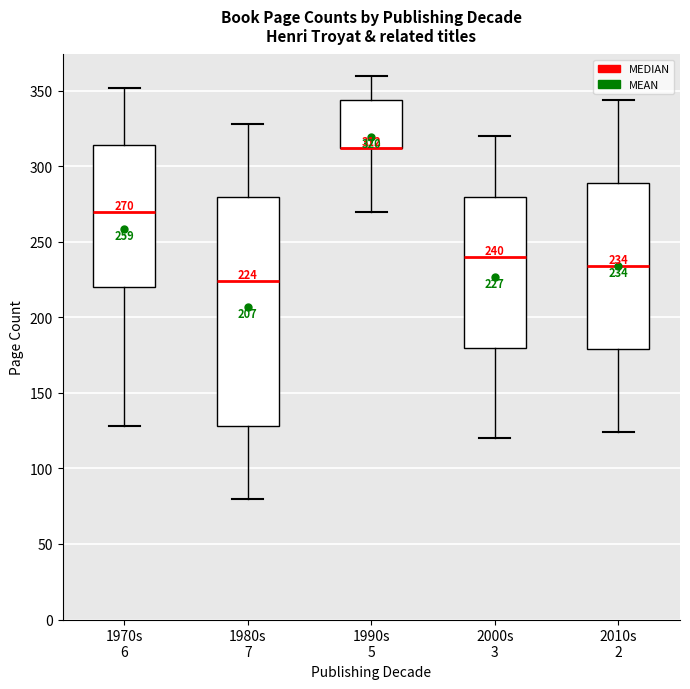

Comparing the boxes themselves (not the whiskers), which one is the tallest?

1980s 7